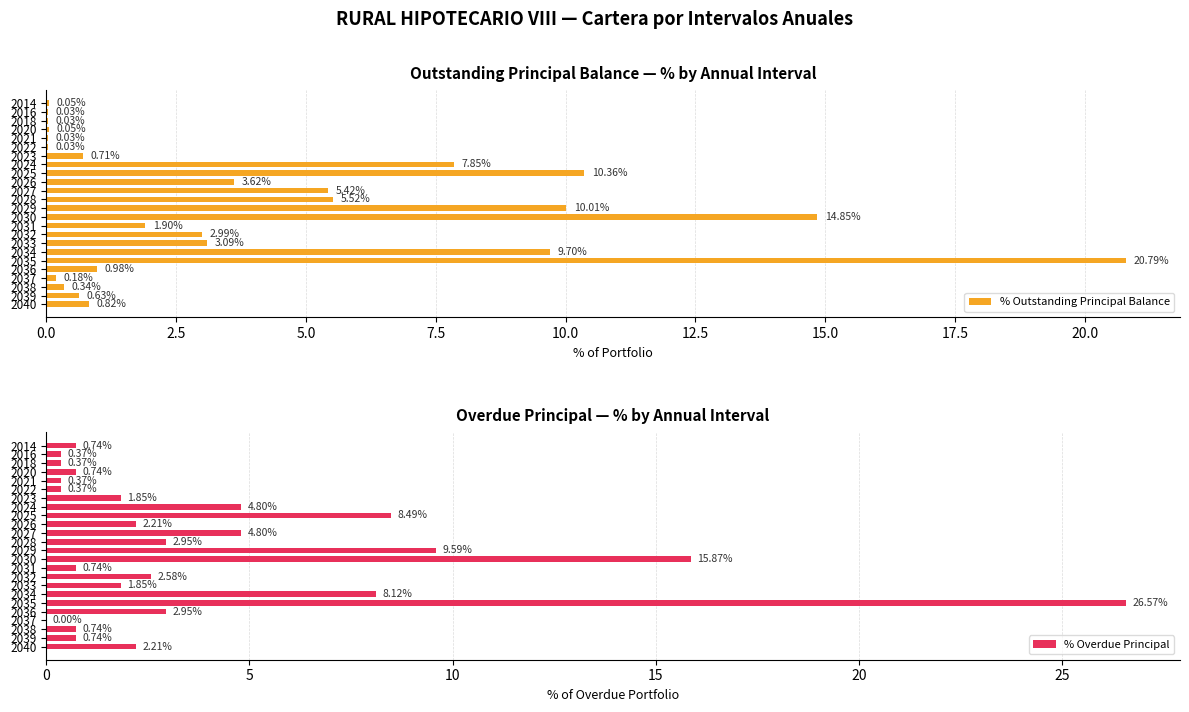

How many values in % Overdue Principal are above zero?

23